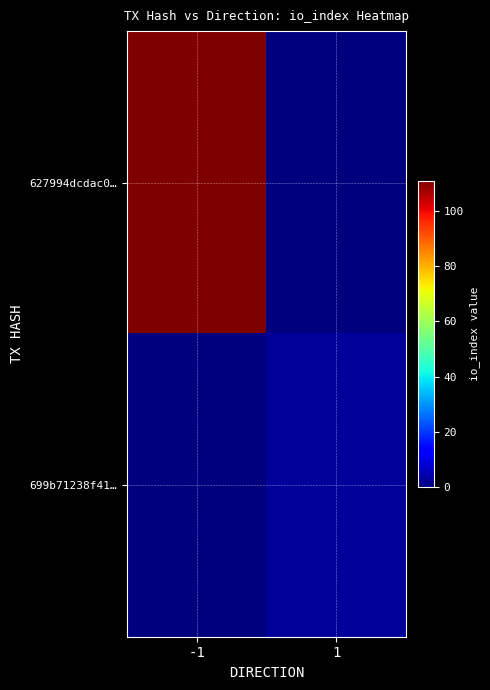

What is the maximum value shown in the chart?

111